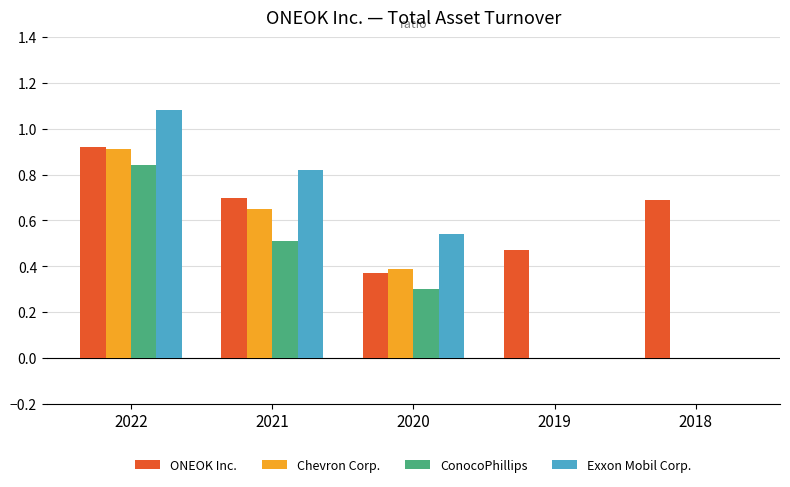

Count the number of categories in the chart.

5